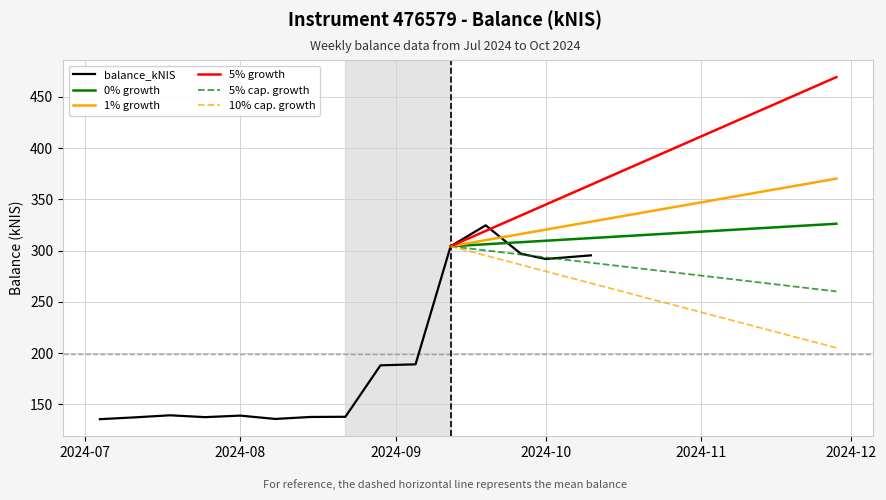

What position from the right is 2024-08-22?

8